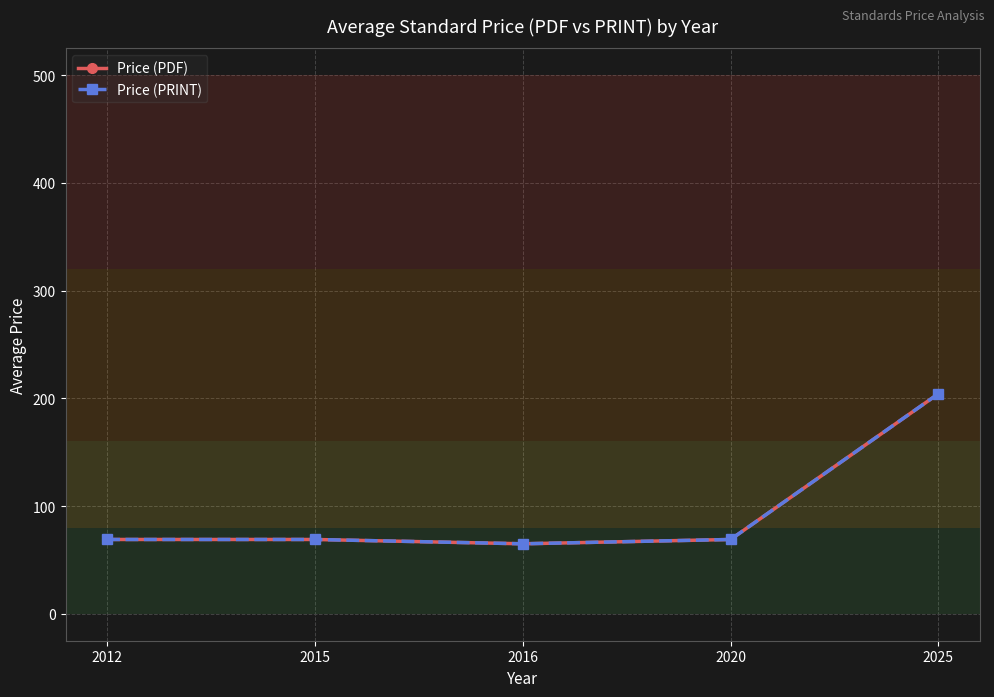

True or false: Price (PDF) has more than 2 interior local peaks.

False